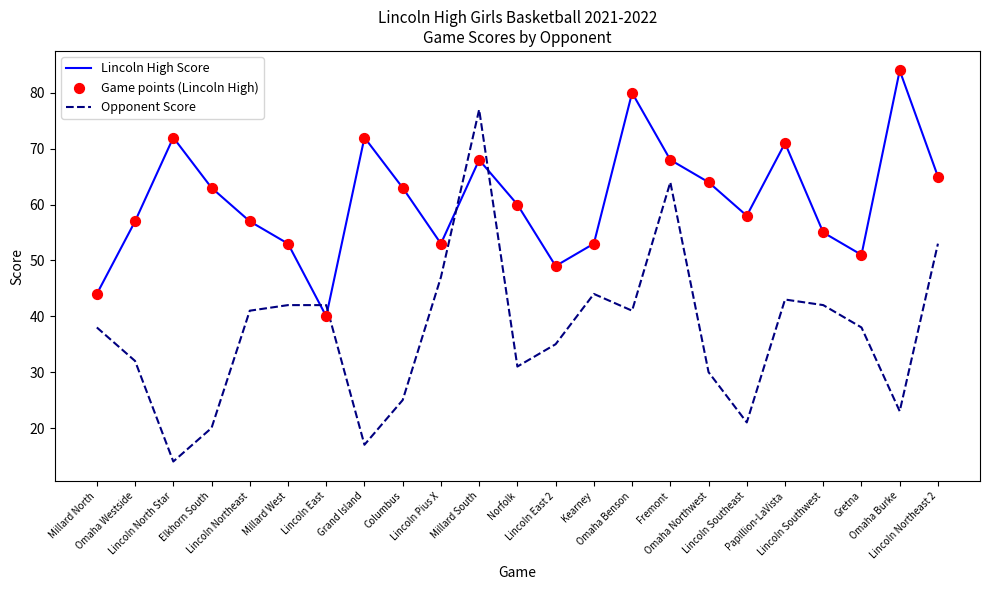

Which series has the largest total across all categories?

Lincoln High Score